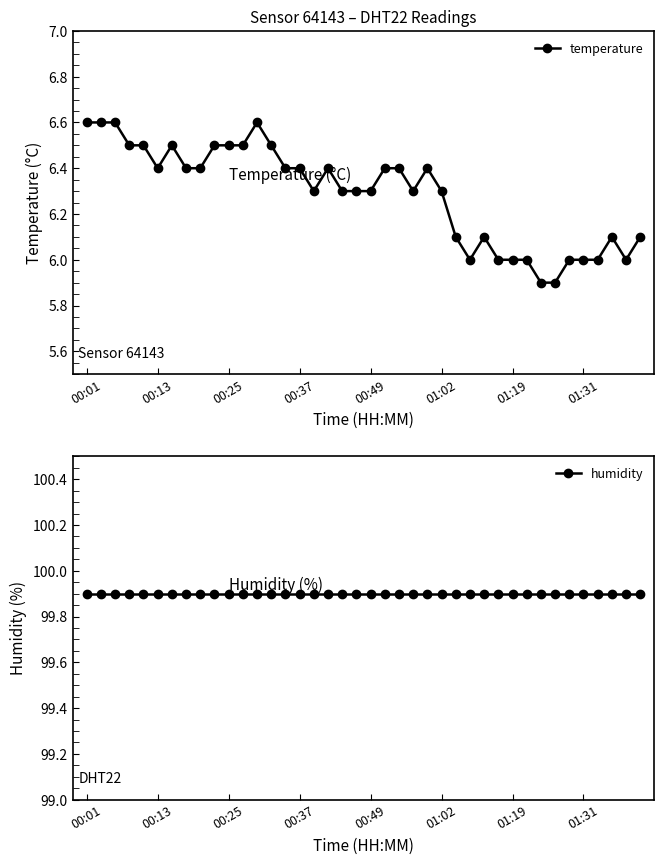

True or false: humidity and temperature cross at least once.

False